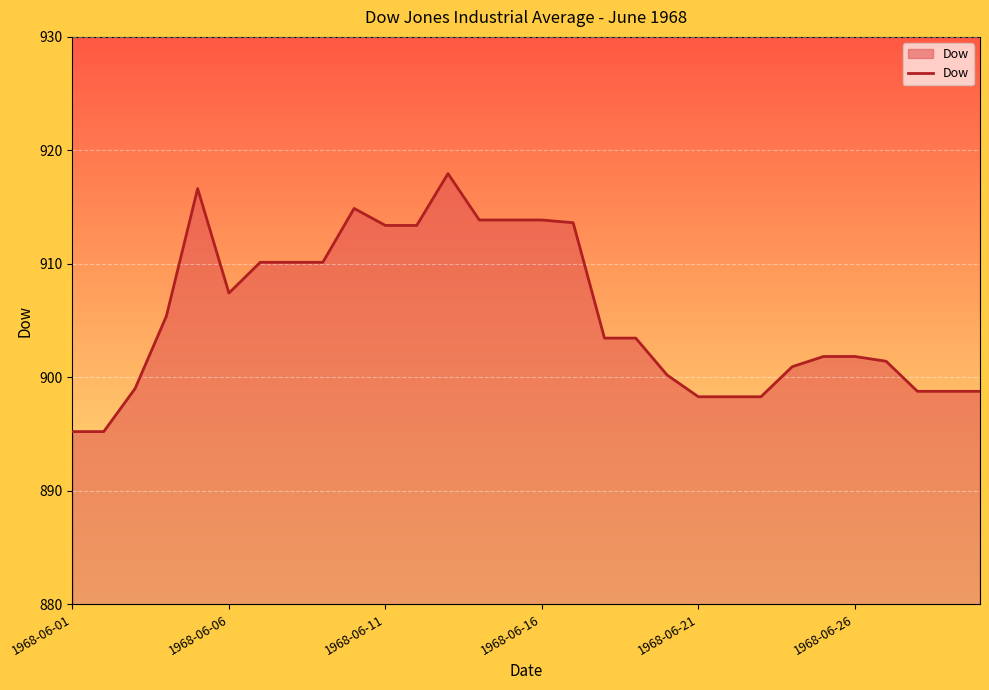

What is the smallest value displayed?

895.2